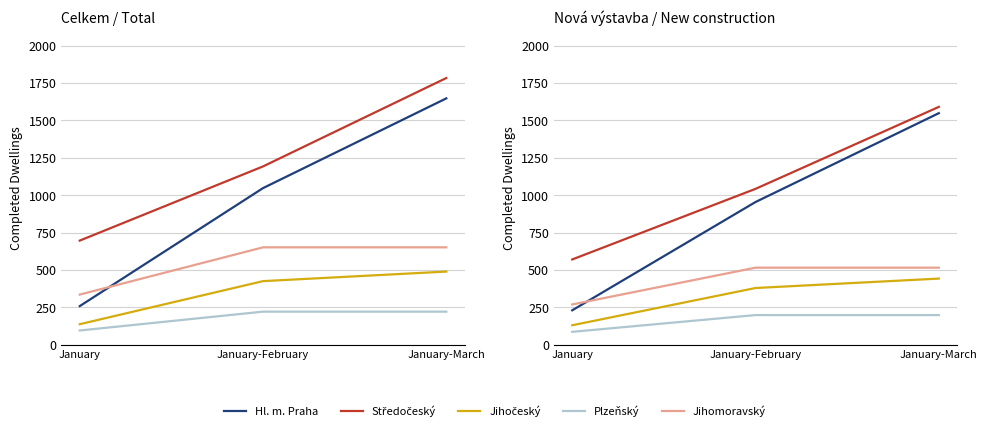

The Středočeský series shows 670 at January-March. True or false?

False